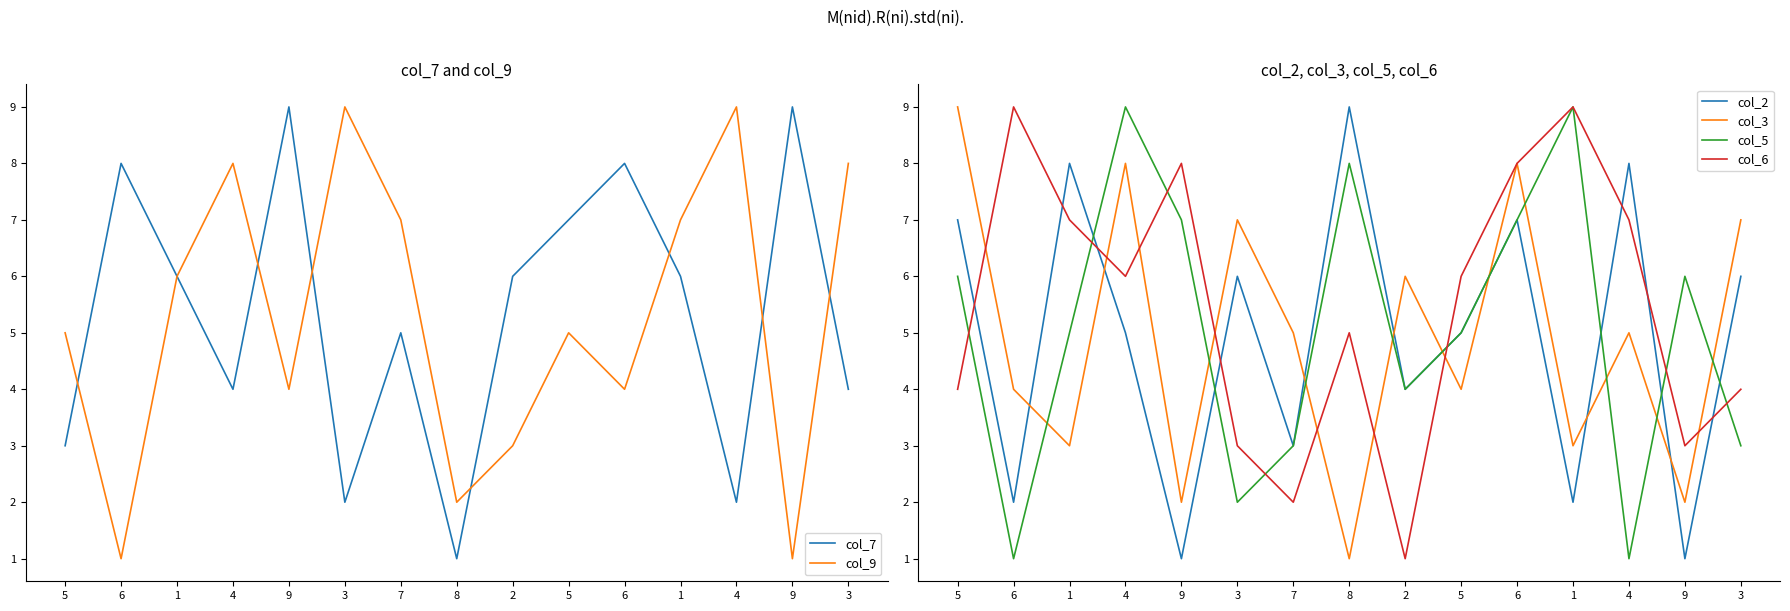

Which has a higher value, 4 or 3?

4